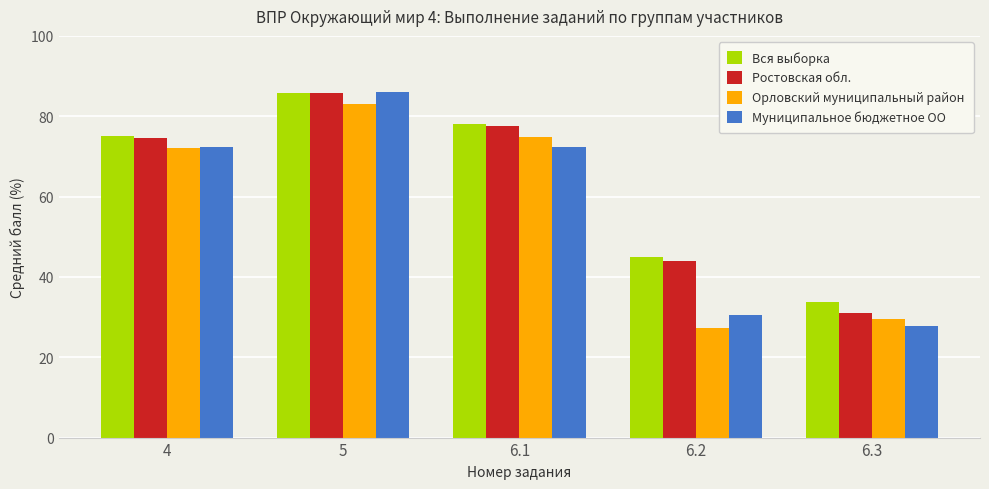

How many values in the Муниципальное бюджетное ОО series exceed 72?

3